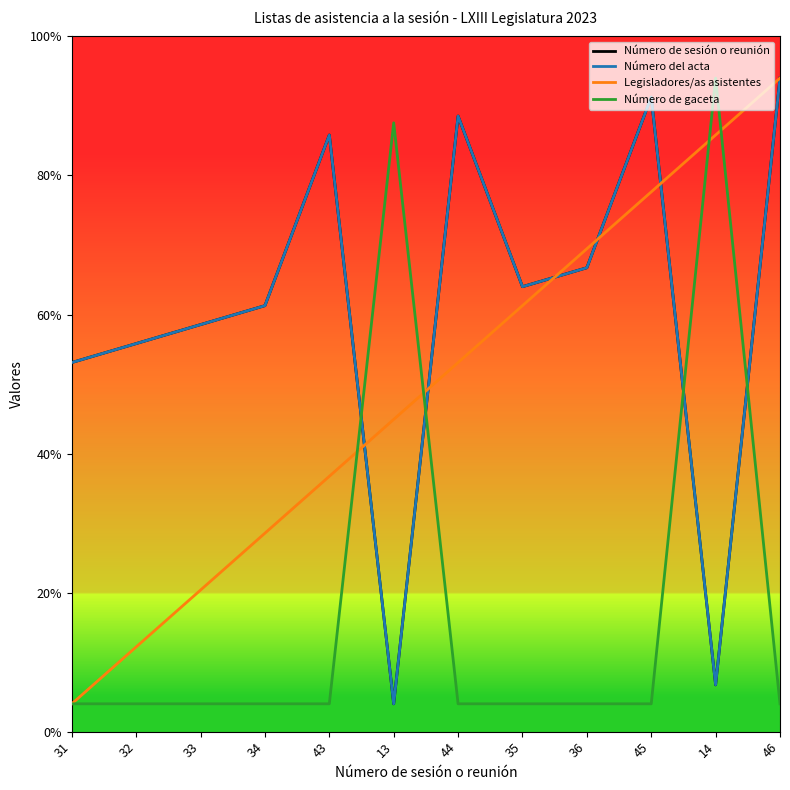

At how many categories does at least one series exceed 16?

12